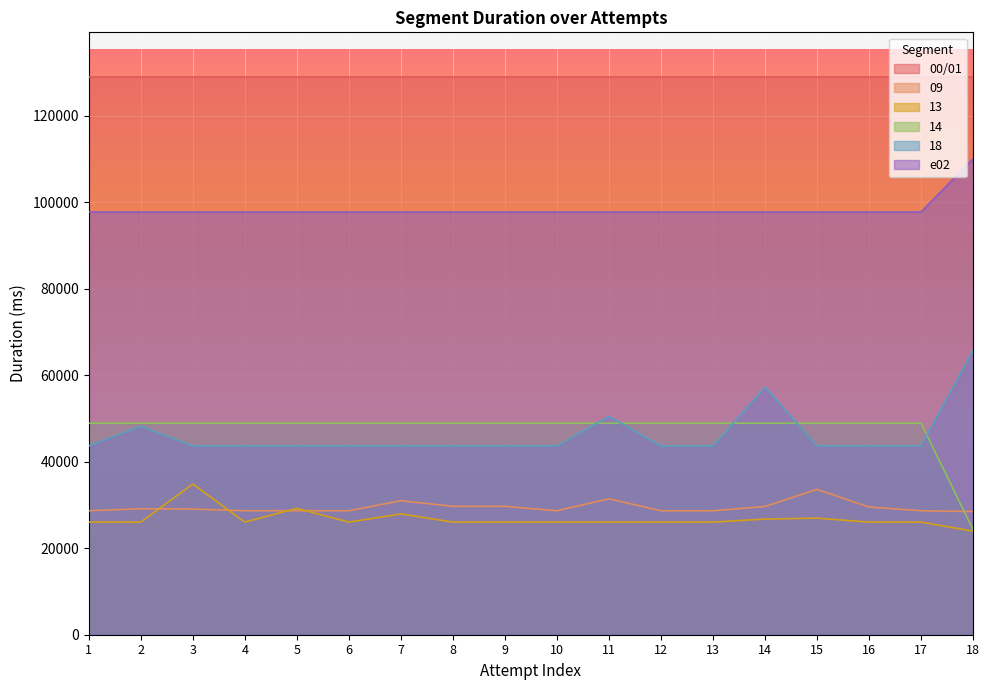

The value of 18 at 2 is 48233. True or false?

True